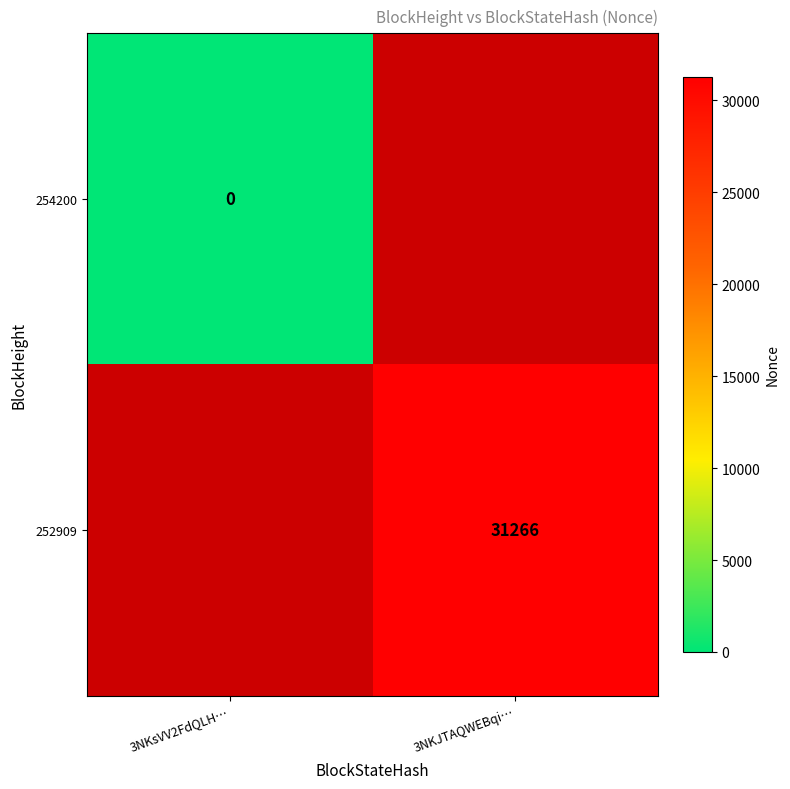

What is the greatest value displayed?

31266.0